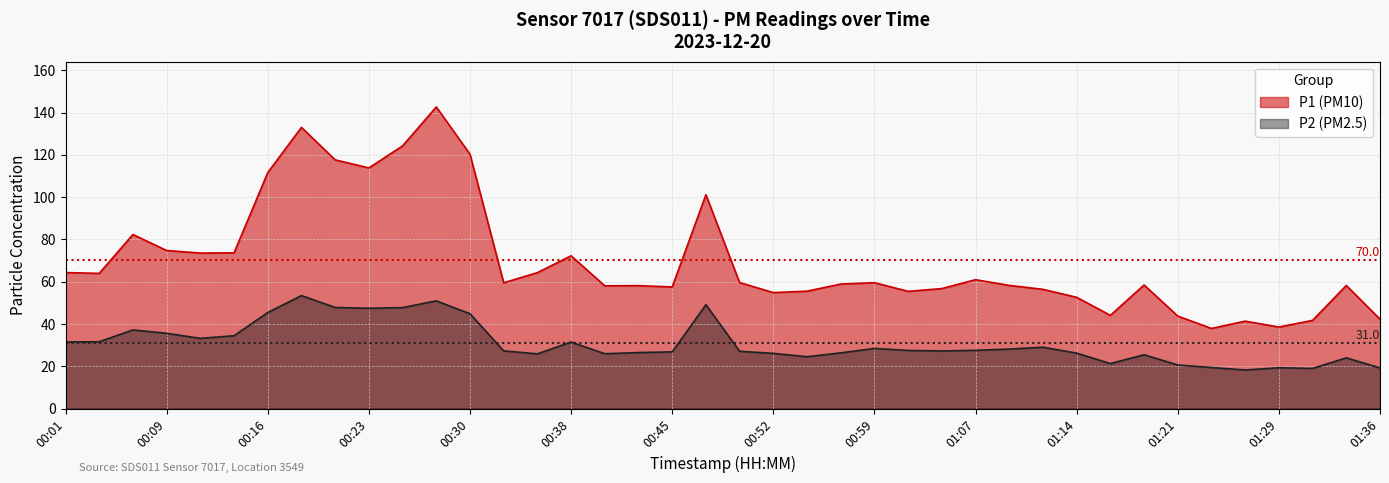

What are all the series names shown in the legend?

P1, P2